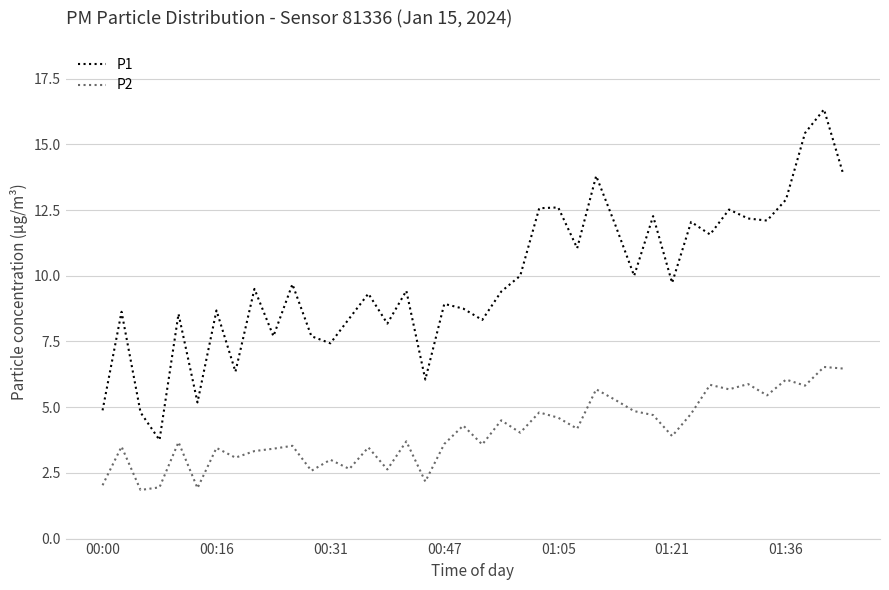

At how many categories does at least one series exceed 2?

40